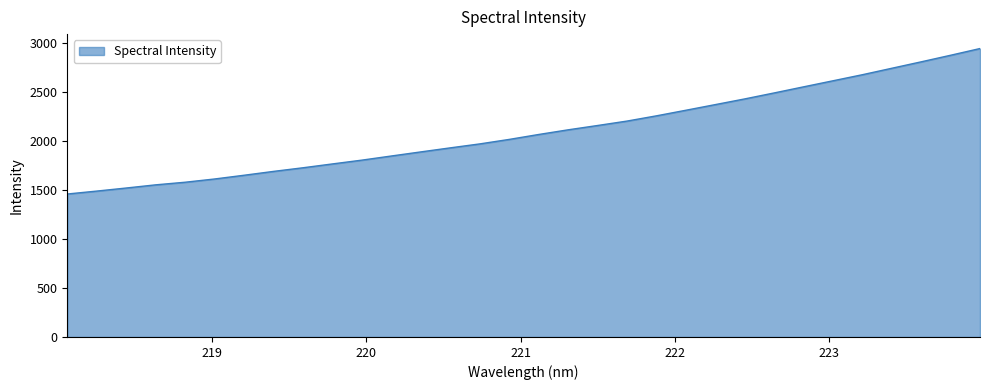

How many series are shown in this chart?

1